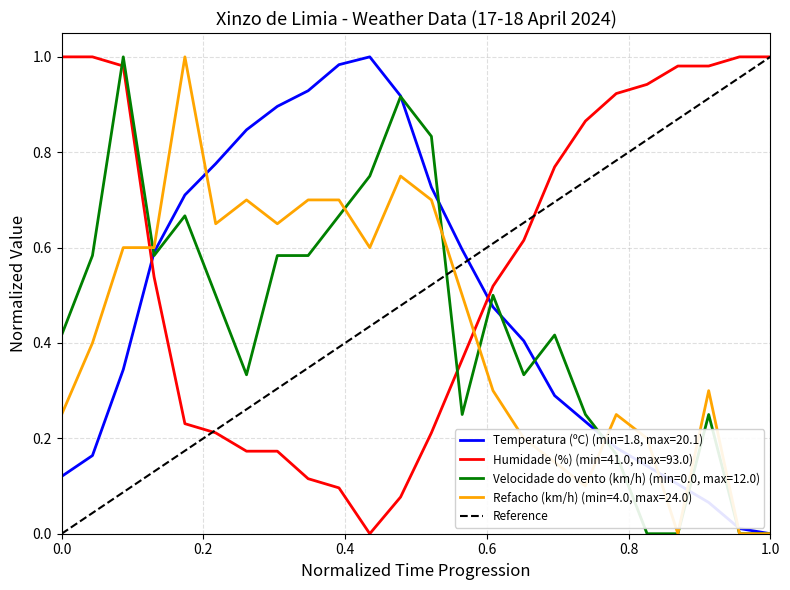

True or false: the data shows 1 at 0.0.

False